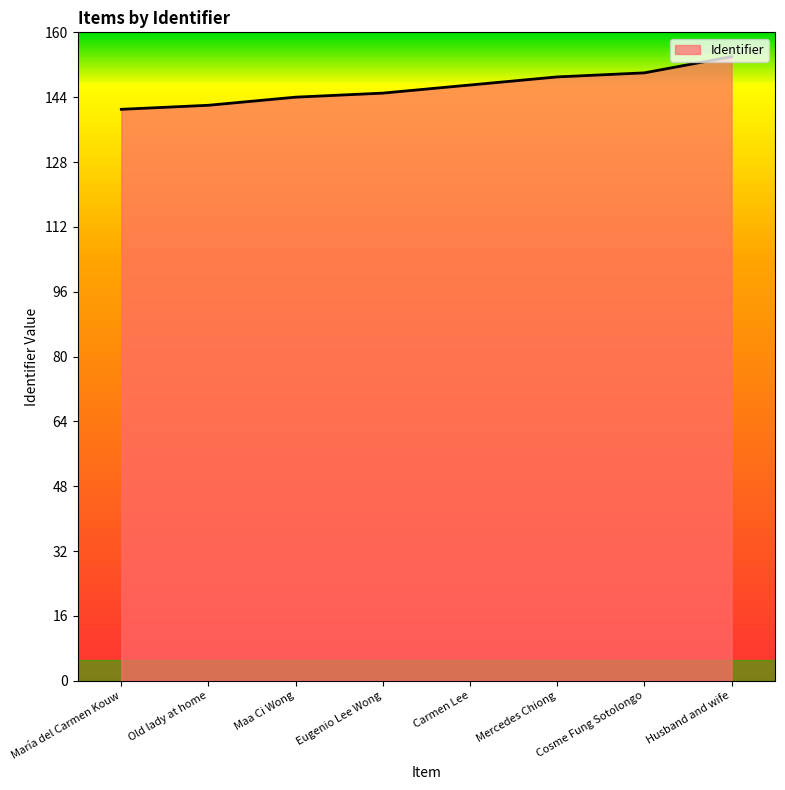

What is the ratio of the value at María del Carmen Kouw to the value at Old lady at home?

1.0